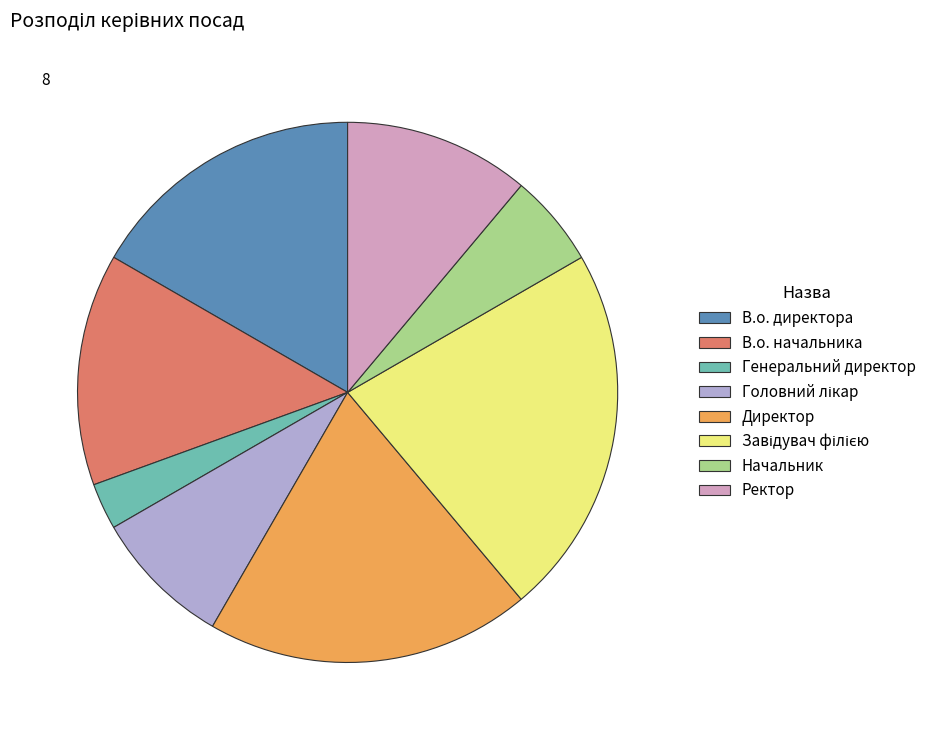

Which category has the smallest portion of the pie?

Генеральний директор